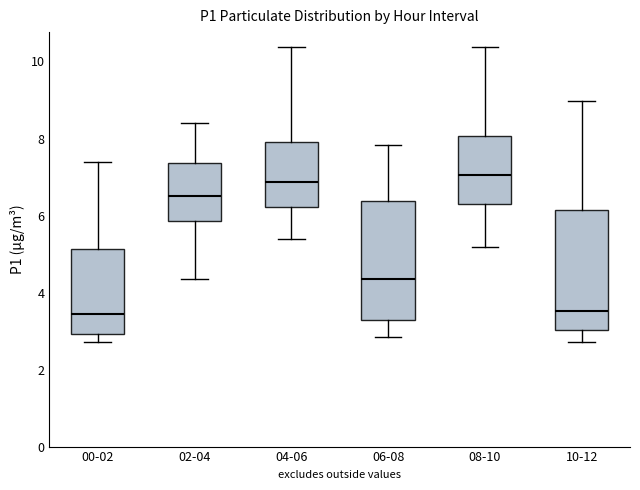

Reading left to right, transcribe this box plot: for each box, give where its median line is, the range the box spans, and where its two whiskers end, as read against the y-axis. The values are not printed on the chart, so give them approximately, as read against the axis.

00-02: median 3.4, box 3.0 to 5.2, whiskers 2.8 to 7.4
02-04: median 6.6, box 5.8 to 7.4, whiskers 4.4 to 8.4
04-06: median 6.8, box 6.2 to 8.0, whiskers 5.4 to 10.4
06-08: median 4.4, box 3.2 to 6.4, whiskers 2.8 to 7.8
08-10: median 7.0, box 6.2 to 8.0, whiskers 5.2 to 10.4
10-12: median 3.6, box 3.0 to 6.2, whiskers 2.8 to 9.0